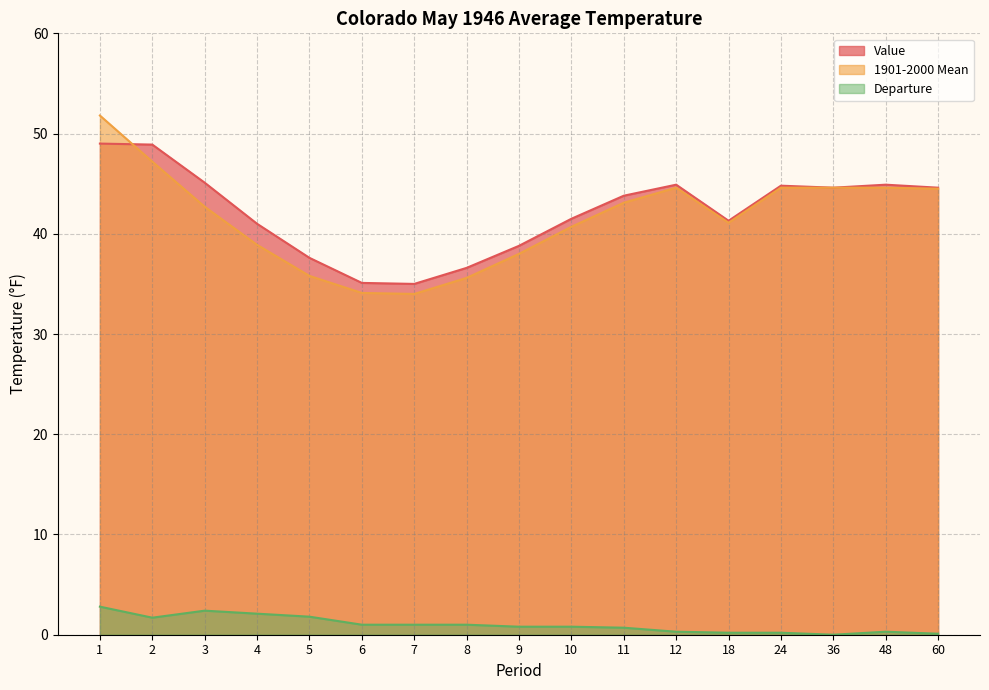

Reading left to right, list all the values displayed in this chart.

Value: 49.0	48.9	45.1	41.0	37.6	35.1	35.0	36.6	38.8	41.5	43.8	44.9	41.3	44.8	44.6	44.9	44.6
1901-2000 Mean: 51.8	47.2	42.7	38.9	35.8	34.1	34.0	35.6	38.0	40.7	43.1	44.6	41.1	44.6	44.6	44.6	44.5
Departure: 2.8	1.7	2.4	2.1	1.8	1.0	1.0	1.0	0.8	0.8	0.7	0.3	0.2	0.2	0.0	0.3	0.1